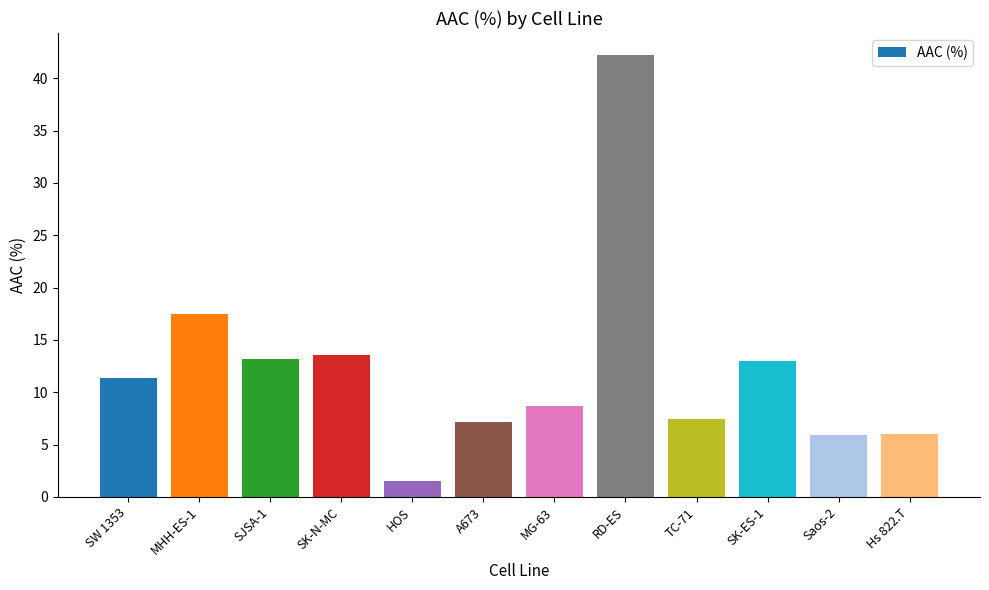

What position from the right is MG-63?

6